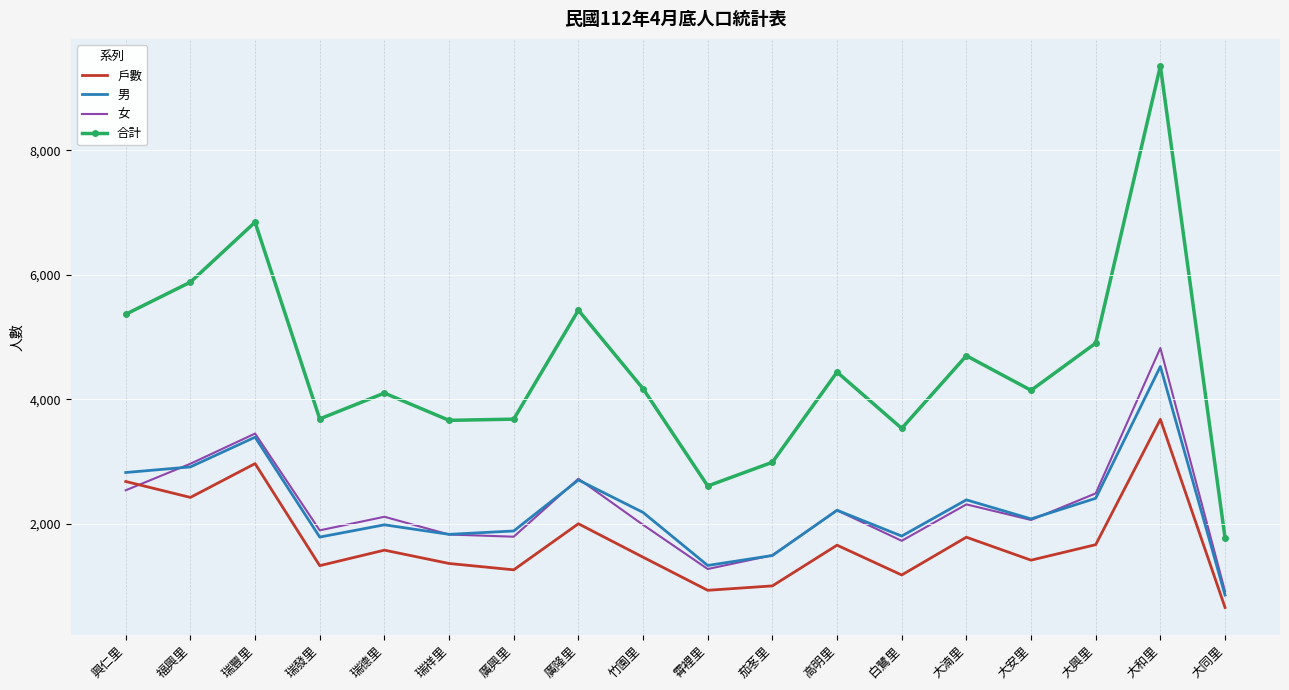

List the series in order of their peak value, lowest first.

戶數, 男, 女, 合計